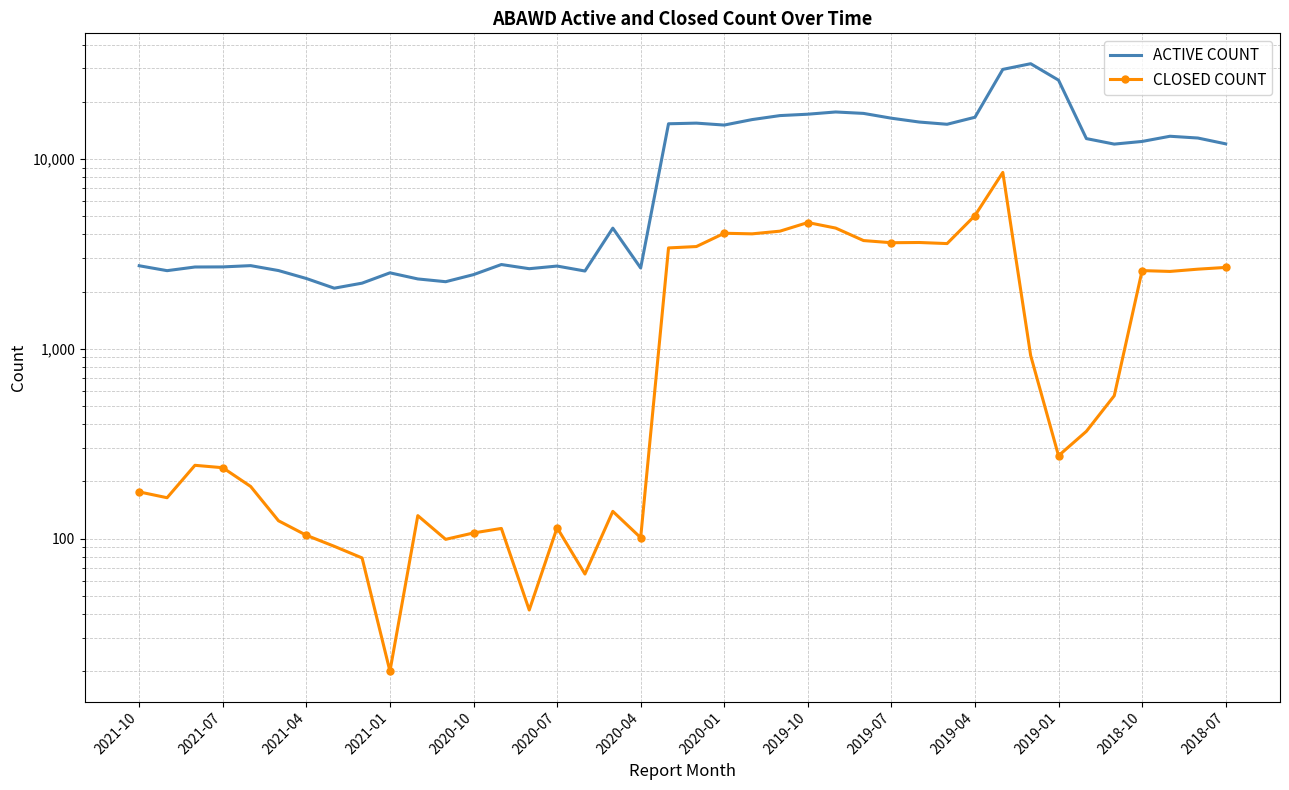

Reading left to right, extract all data points from this chart.

ACTIVE COUNT: 2734	2576	2693	2696	2738	2579	2342	2083	2214	2509	2330	2253	2455	2775	2638	2724	2565	4314	2661	15300	15420	15063	16098	16896	17183	17654	17351	16370	15625	15208	16557	29591	31702	25968	12782	11957	12348	13150	12872	11994
CLOSED COUNT: 176	164	243	236	188	124	104	91	79	20	132	99	107	113	42	114	65	139	101	3394	3451	4055	4026	4159	4618	4318	3711	3615	3625	3578	5027	8479	920	273	367	565	2578	2552	2623	2679